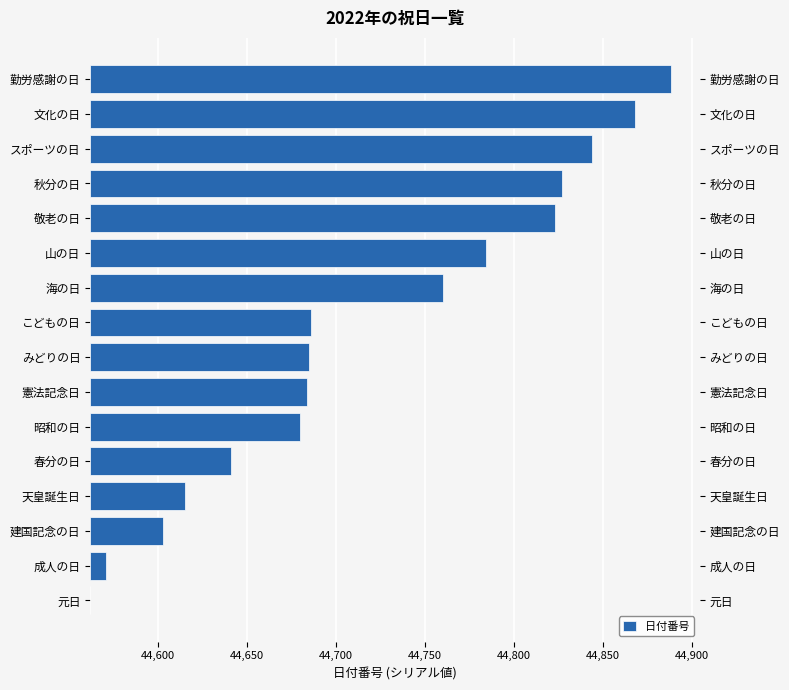

Count the number of categories in the chart.

16